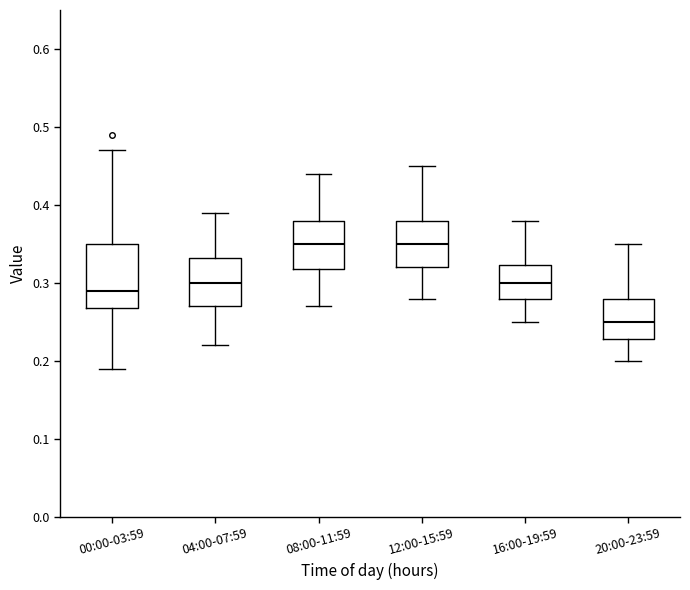

Where is the lower edge of the box for 04:00-07:59 on the y-axis? The values are not printed on the chart, so give them approximately, as read against the axis.

0.27